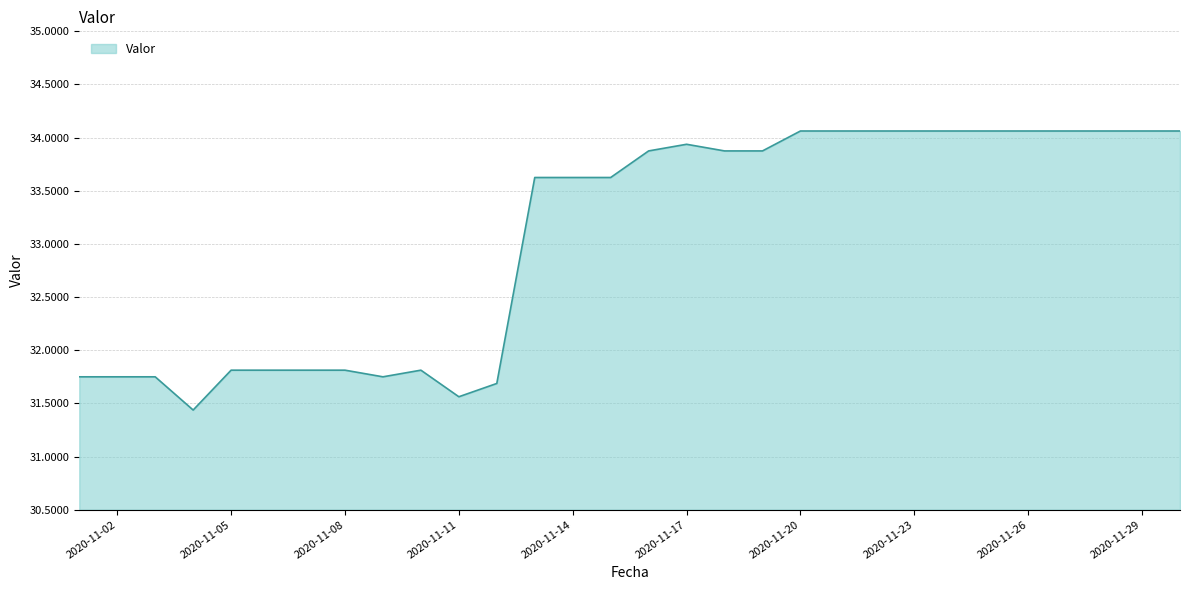

What is the smallest value displayed?

31.4